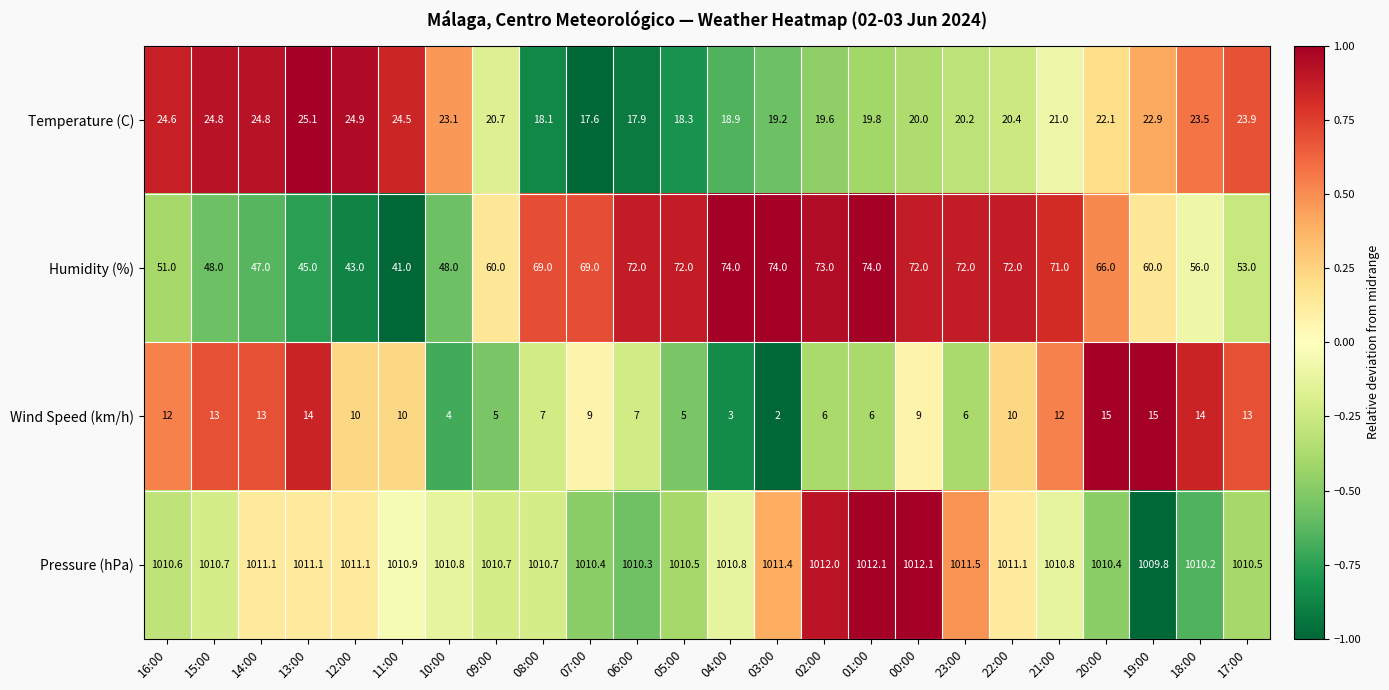

True or false: Pressure (hPa) has a value of 1010.8 at 04:00.

True